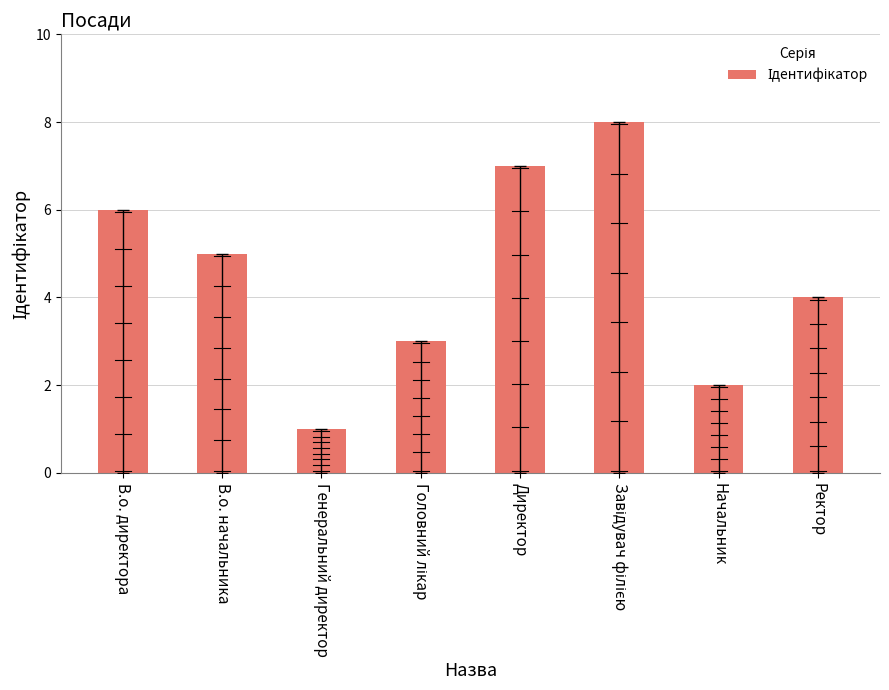

Between В.о. директора and Завідувач філією, which is larger?

Завідувач філією